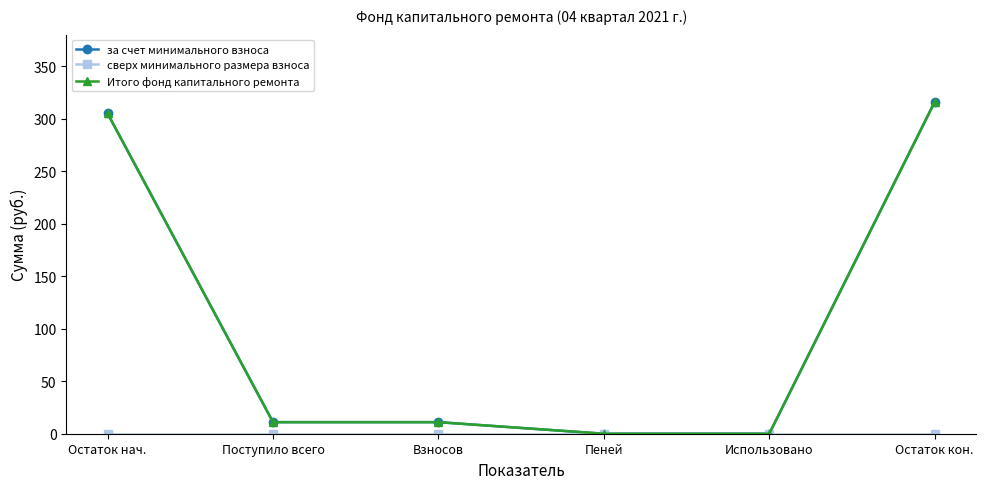

Is it true that за счет минимального взноса equals -104.3 at Использовано?

False